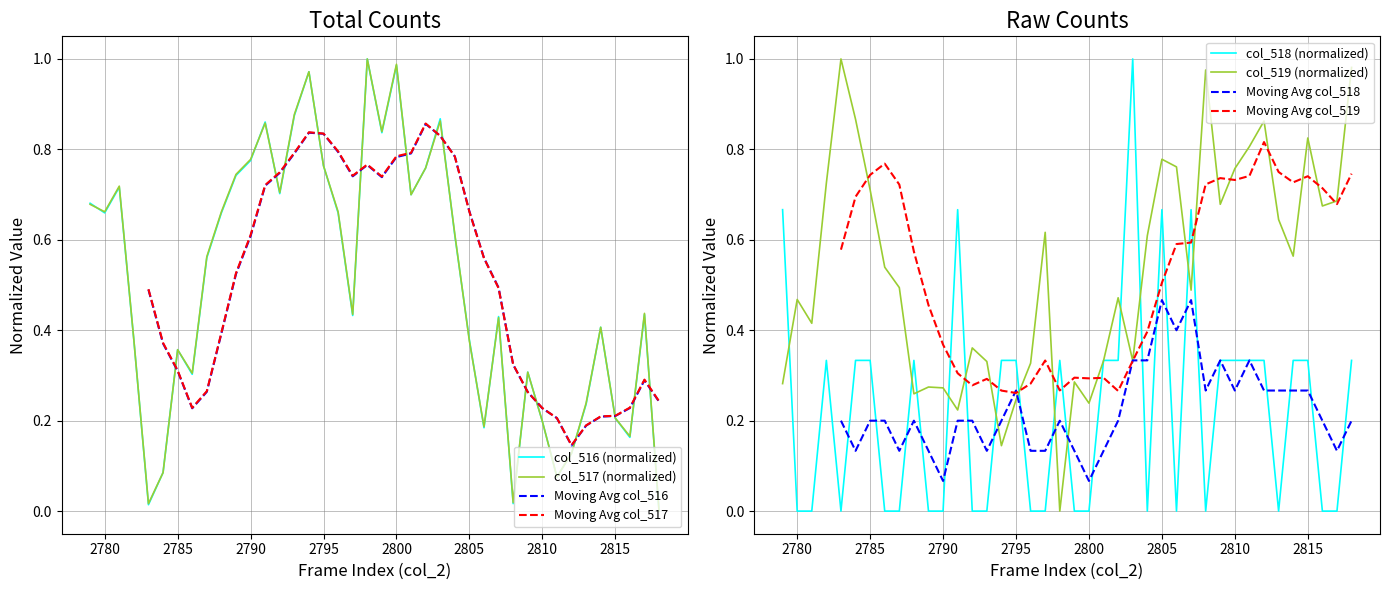

Count the number of data series in this chart.

4